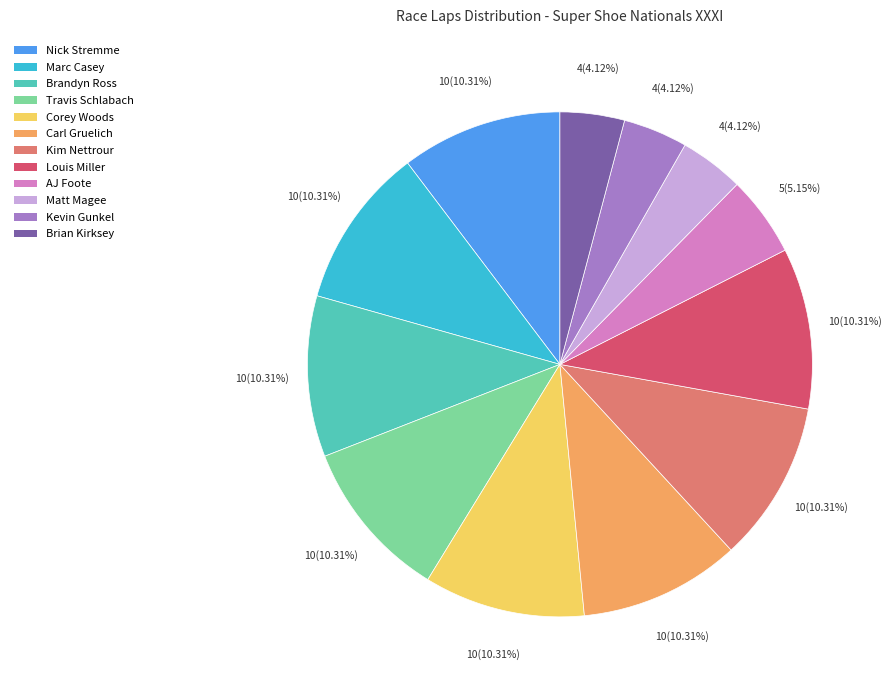

To the nearest percent, what is the average slice percentage?

8%